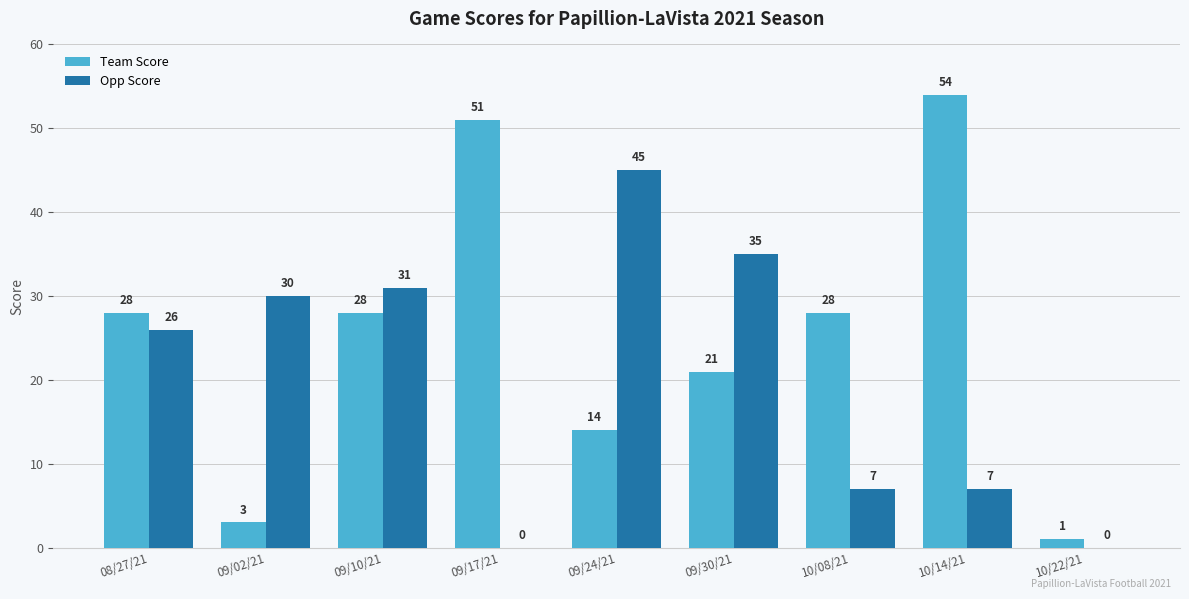

Which series has the largest total across all categories?

Team Score